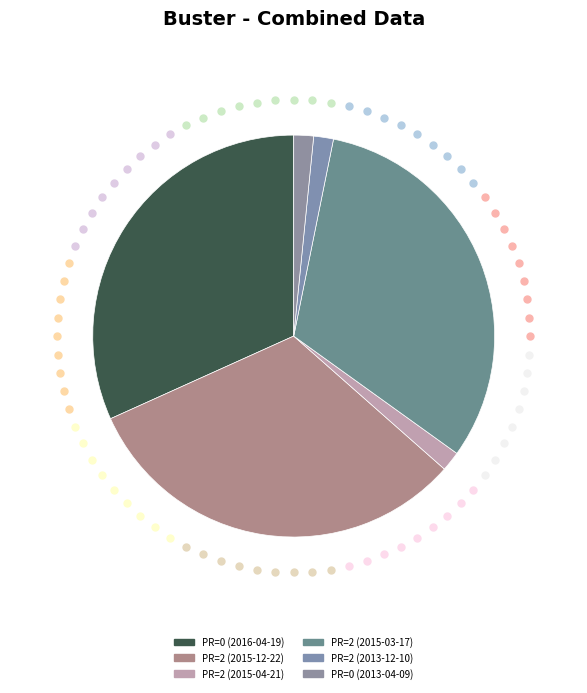

Between PR=2 (2013-12-10) and PR=2 (2015-12-22), which is larger?

PR=2 (2015-12-22)